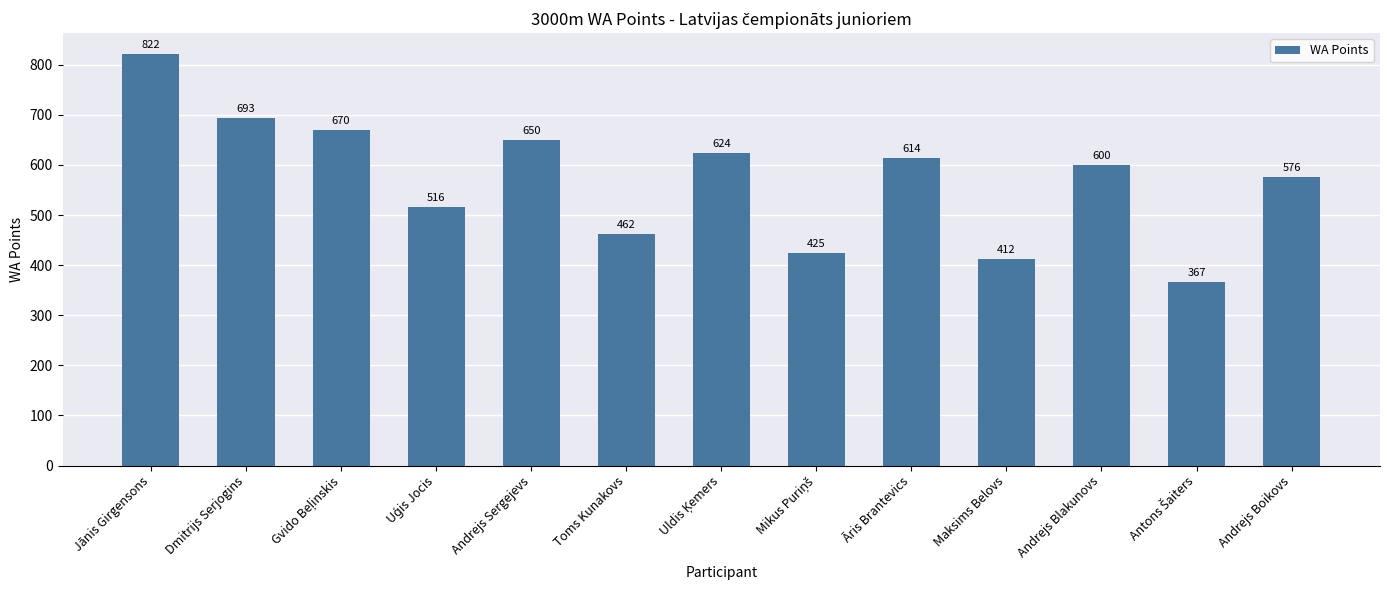

What is the value of the 4th bar from the left?

516